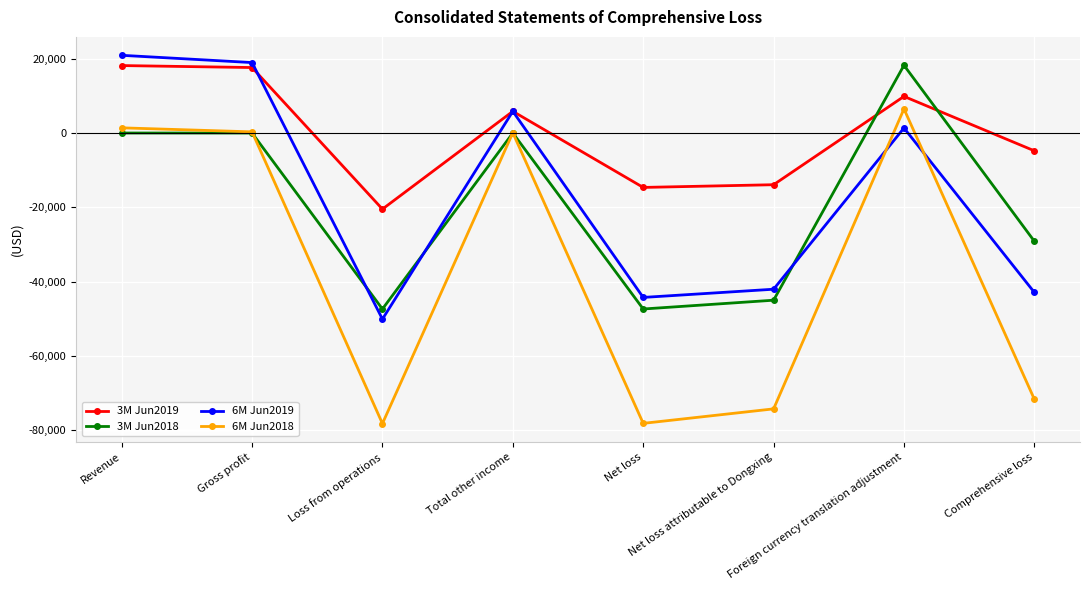

In 3M Jun2019, how many points are lower than both neighbors (excluding endpoints)?

2